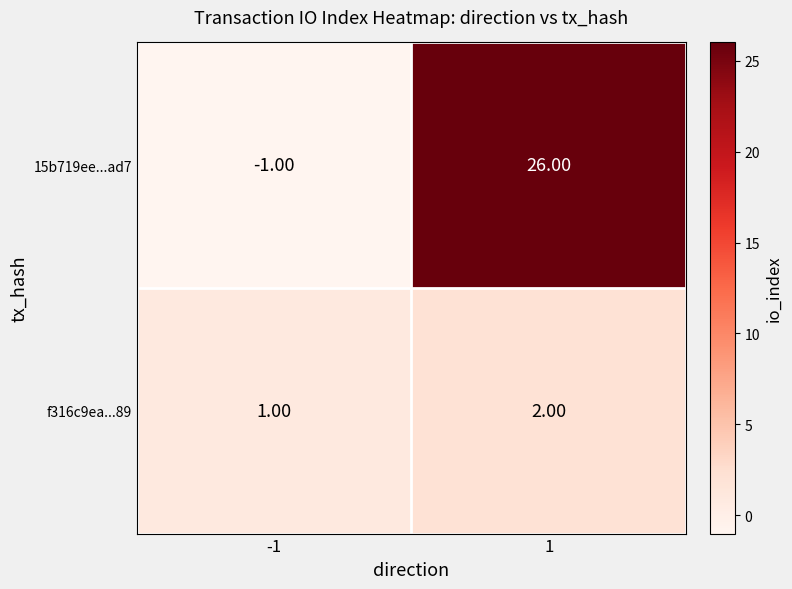

List the labels in order of 15b719ee...ad7 value, largest first.

1, -1